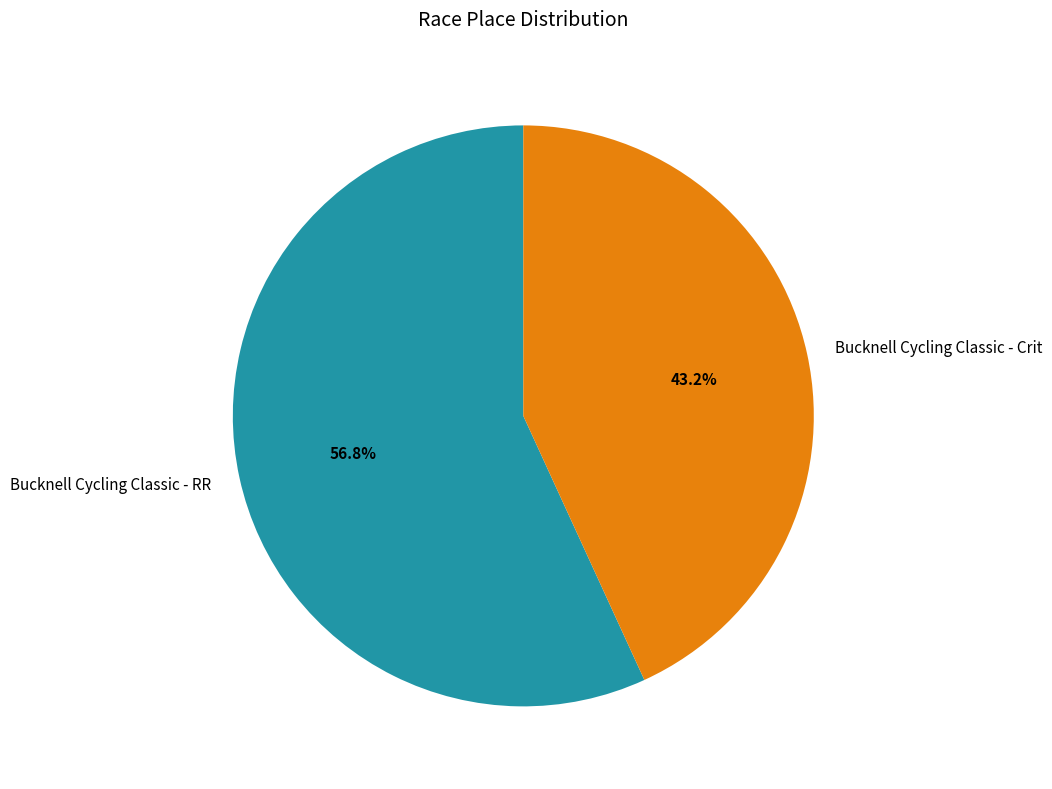

What percentage is NOT represented by Bucknell Cycling Classic - RR?

43.2%